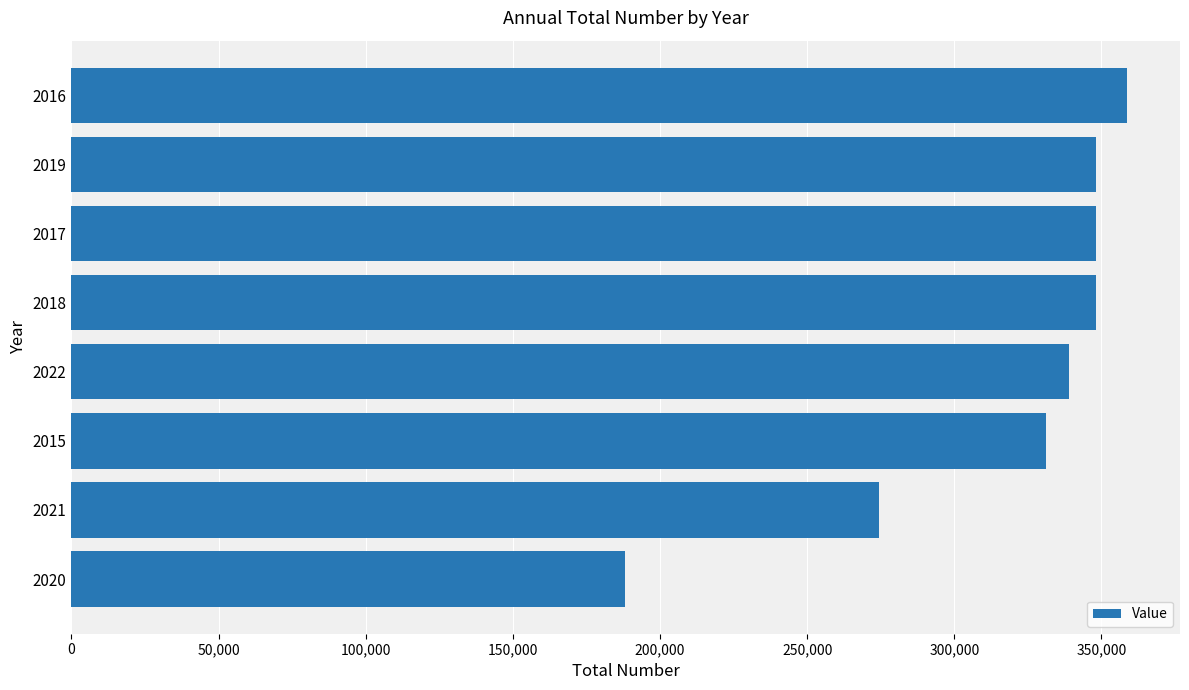

What is the approximate value at 2015?

331055